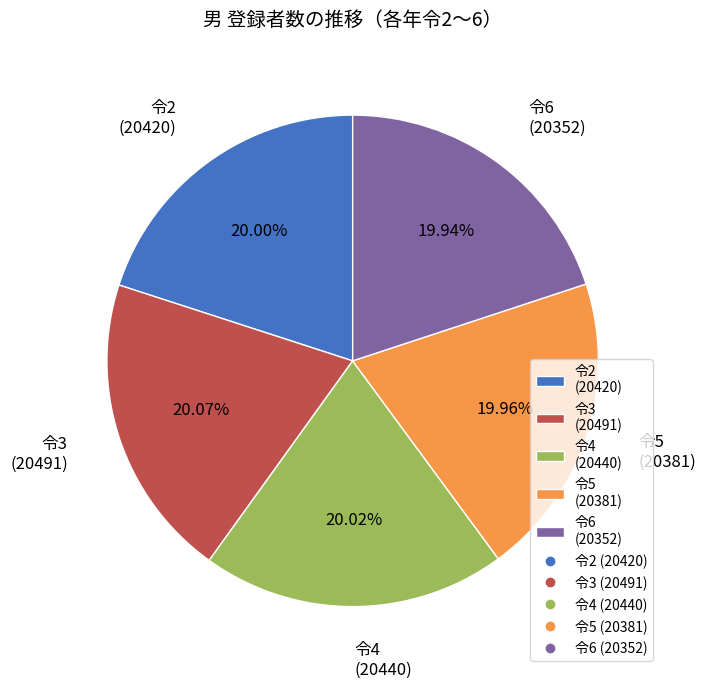

Does 令6 (20352) represent more than half of the total?

No